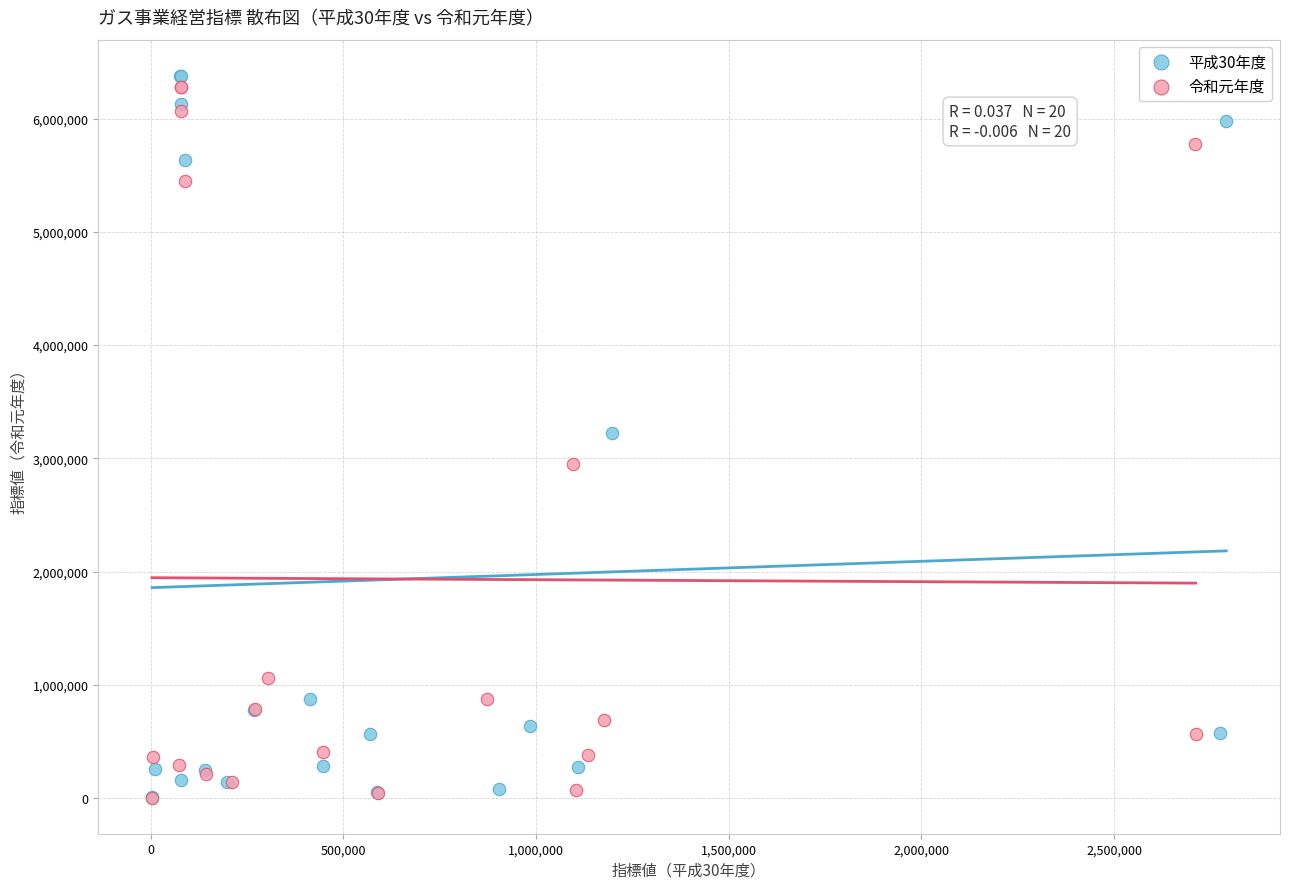

What are all the series names shown in the legend?

平成30年度, 令和元年度